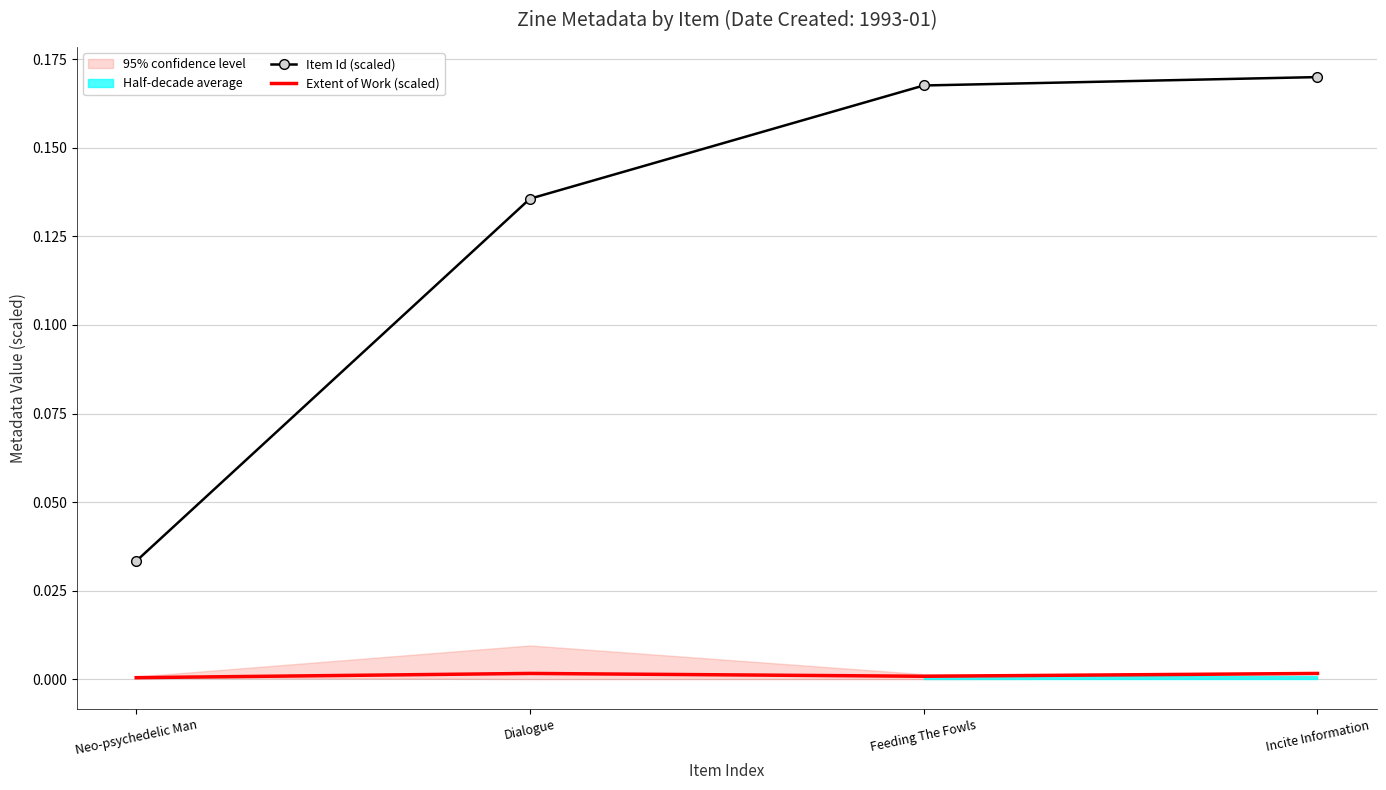

True or false: Item Id (scaled) and Extent of Work (scaled) cross at least once.

False